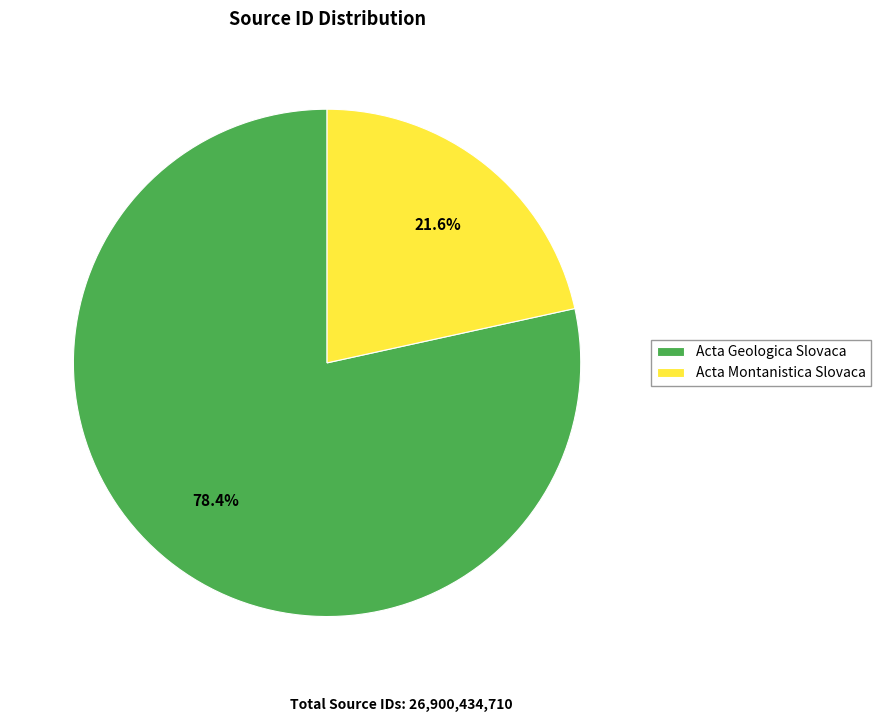

How many segments does this pie chart have?

2